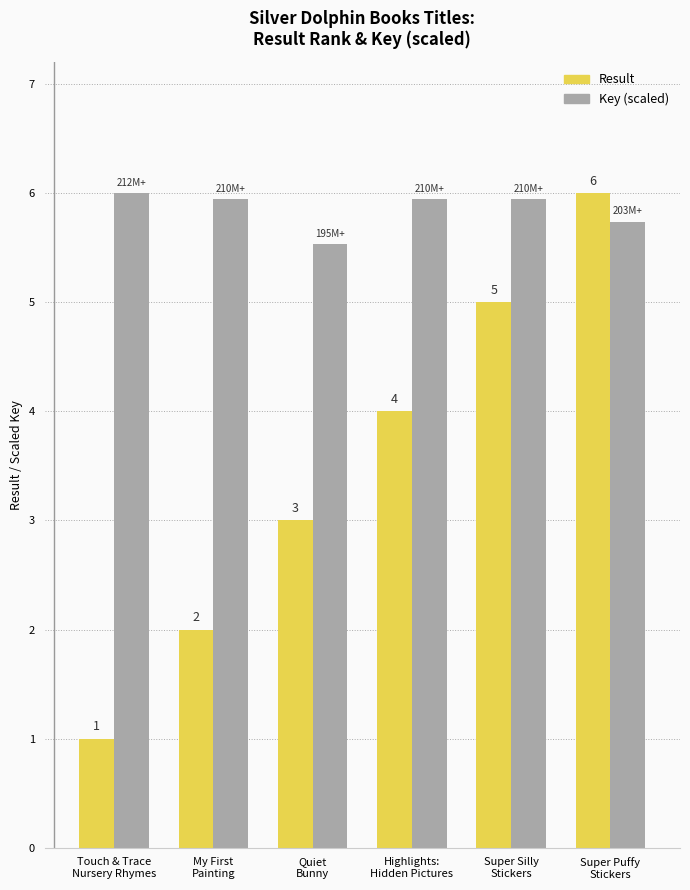

How many Result values are between 2 and 5?

4